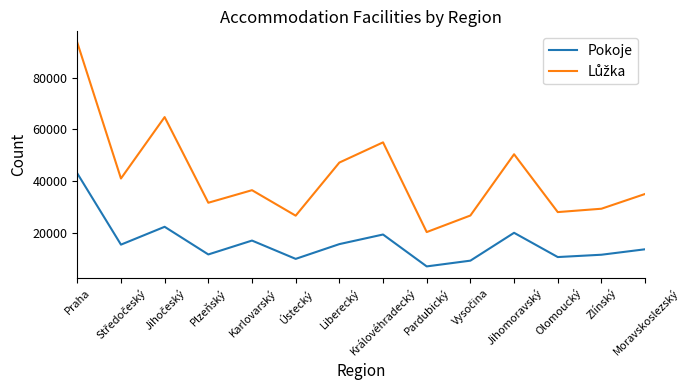

What is the spread (max minus min) of values at Plzeňský?

19971